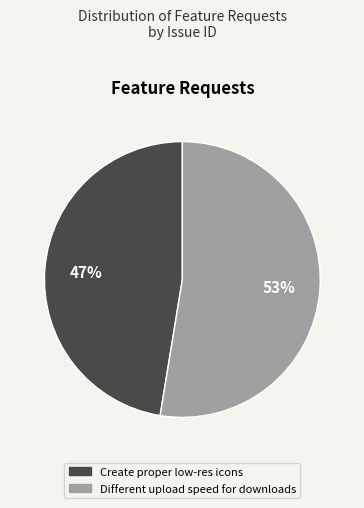

How many segments does this pie chart have?

2